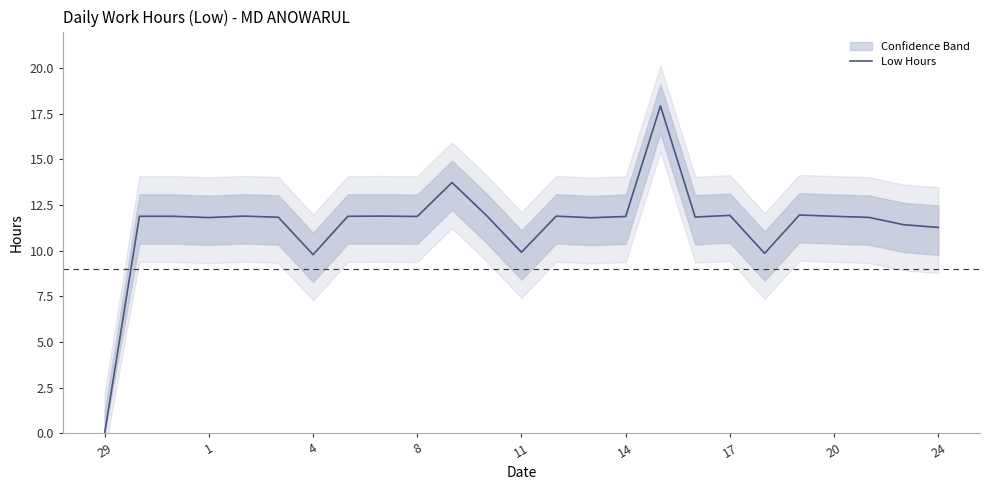

The Low Hours series shows -5.8 at 29. True or false?

False